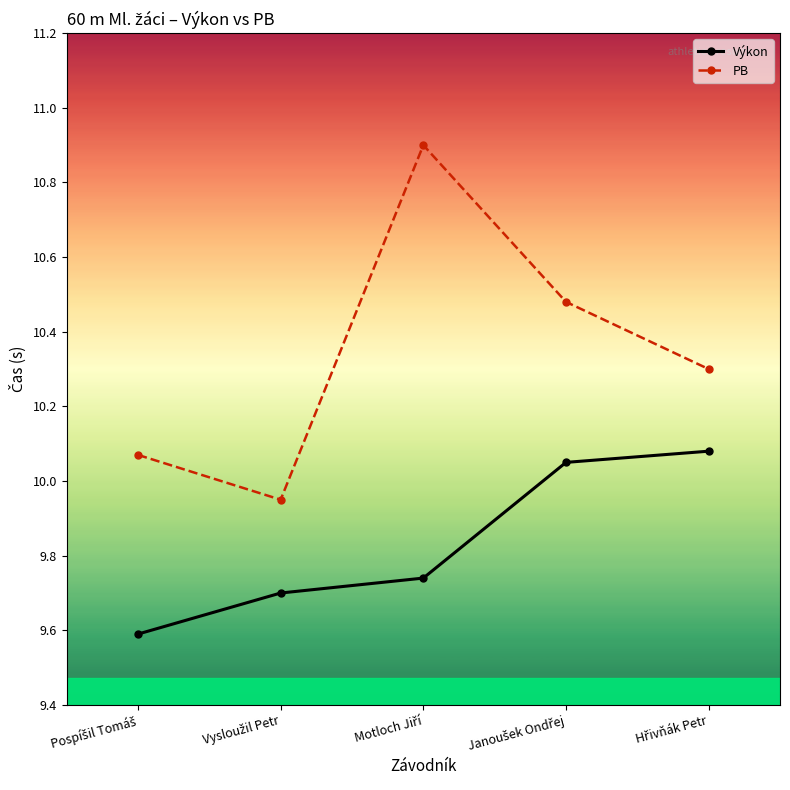

Which series has the widest spread of values?

PB